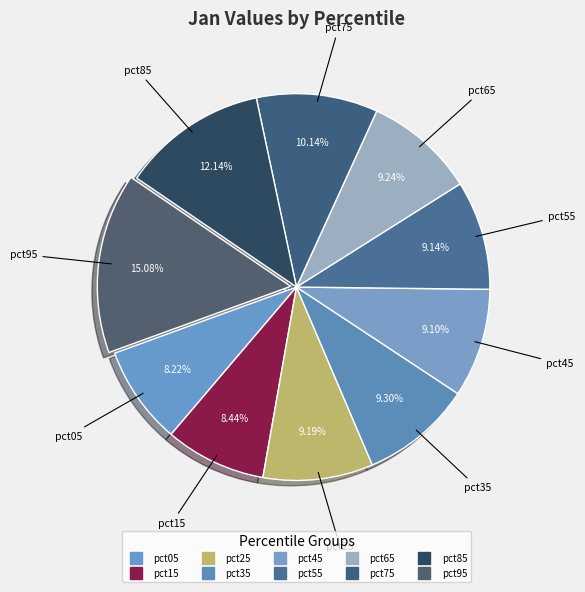

How many segments does this pie chart have?

10